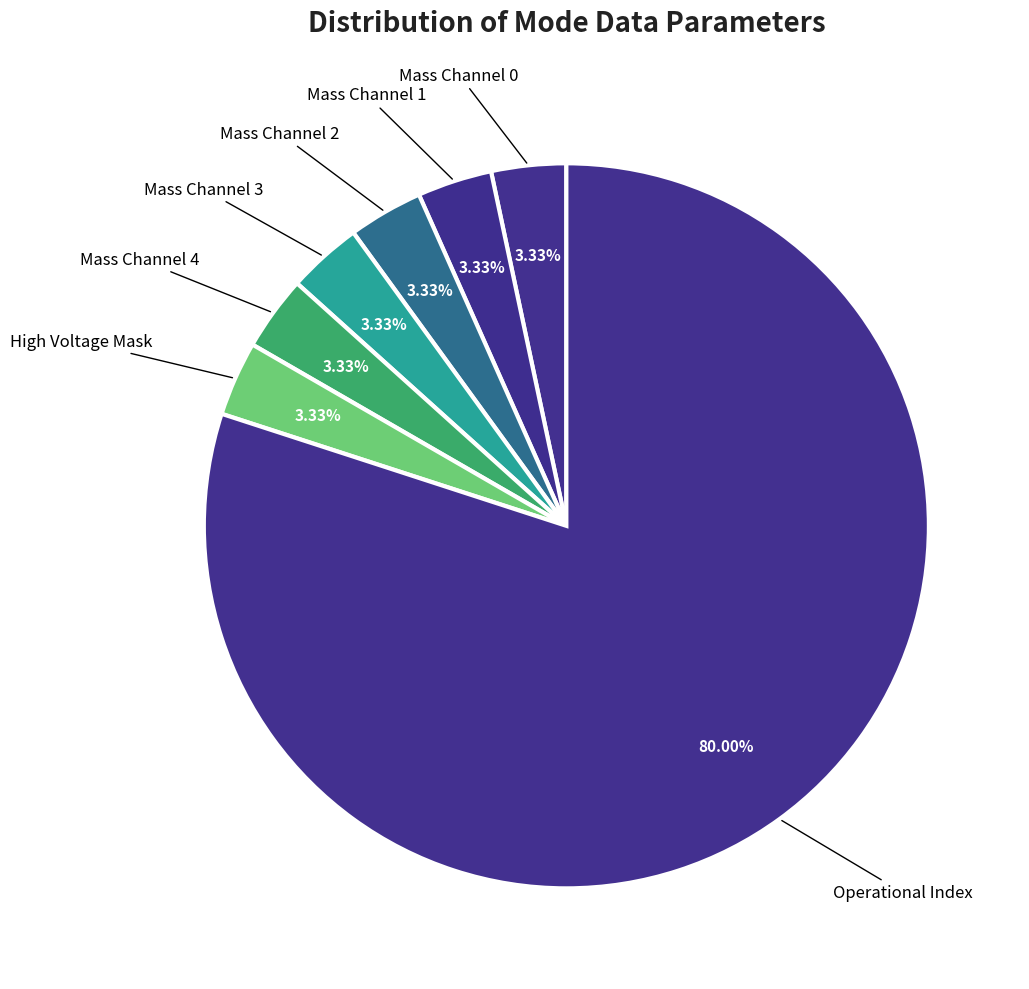

Does any single category account for the majority?

Yes